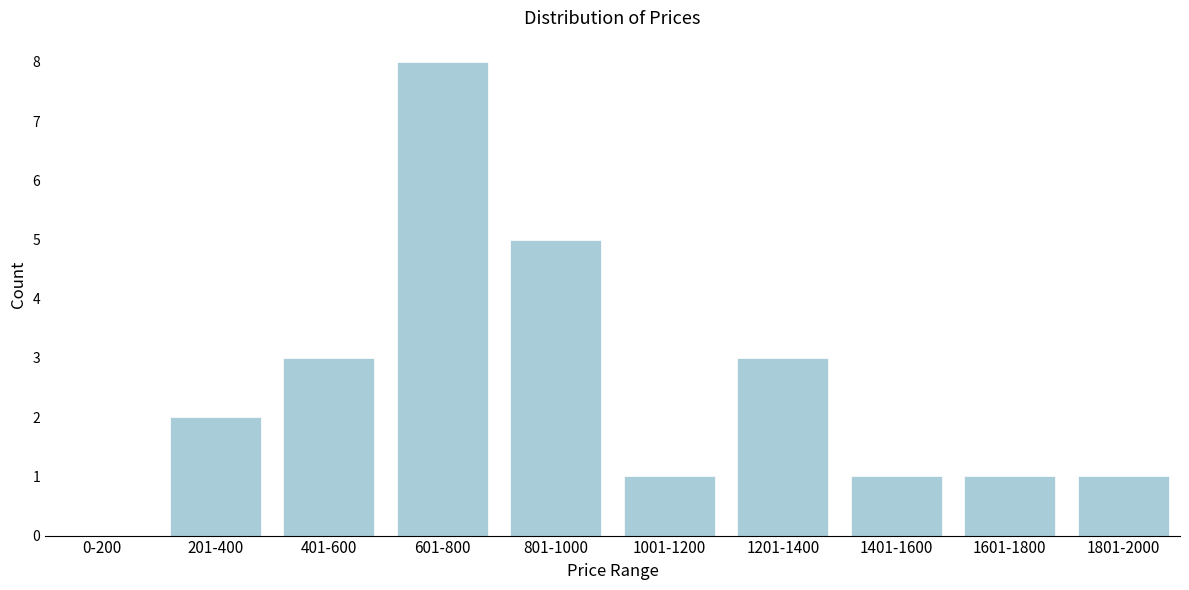

Reading left to right, transcribe all the data shown in this chart.

0-200=0	201-400=2	401-600=3	601-800=8	801-1000=5	1001-1200=1	1201-1400=3	1401-1600=1	1601-1800=1	1801-2000=1